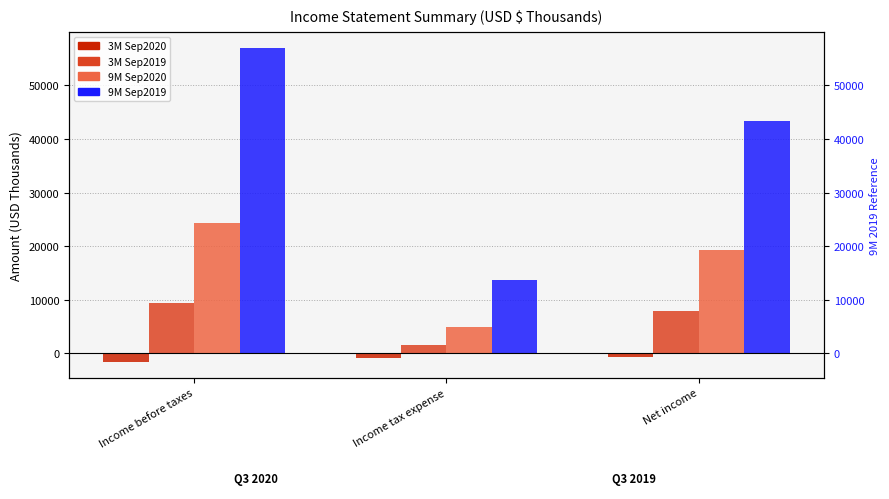

What is the spread (max minus min) of values at Net income?

44133